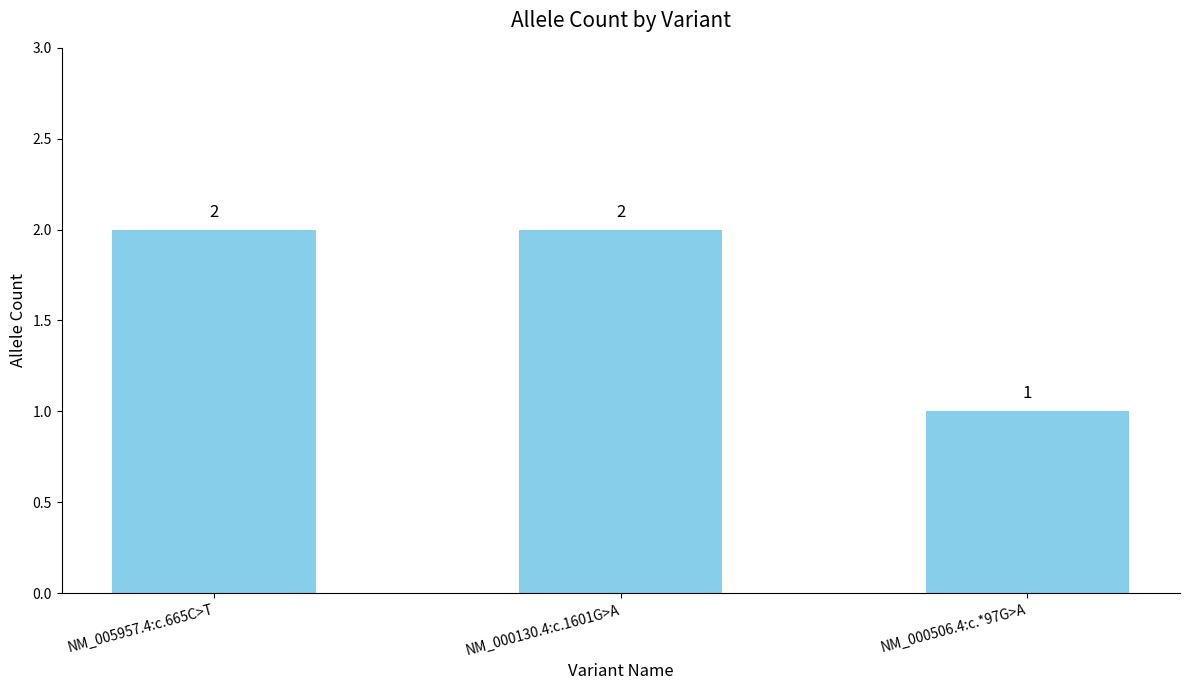

What is the ratio of the value at NM_000130.4:c.1601G>A to the value at NM_005957.4:c.665C>T?

1.0